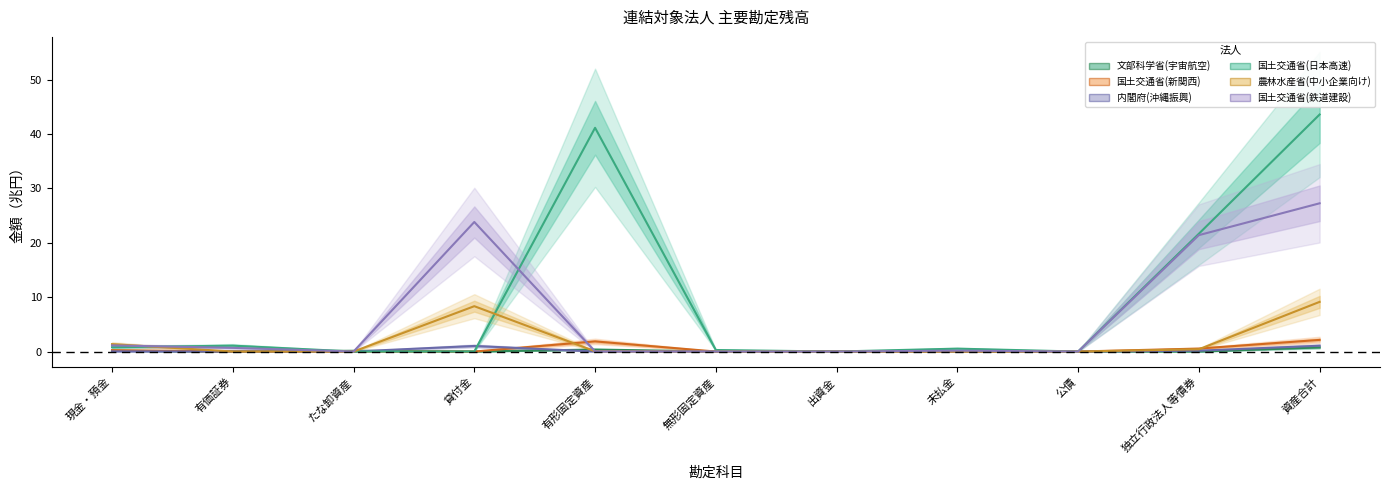

The 国土交通省(新関西) series shows 0.0 at 無形固定資産. True or false?

False